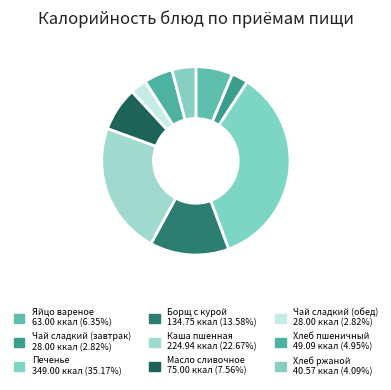

Which has a higher value, Чай сладкий (завтрак) or Яйцо вареное?

Яйцо вареное